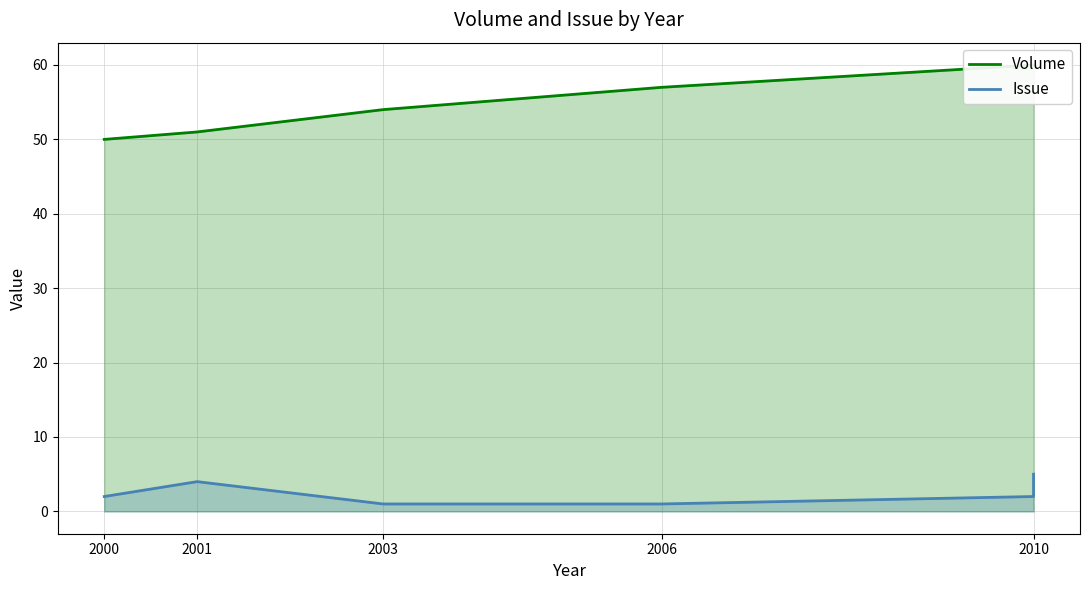

What is the greatest value displayed?

60